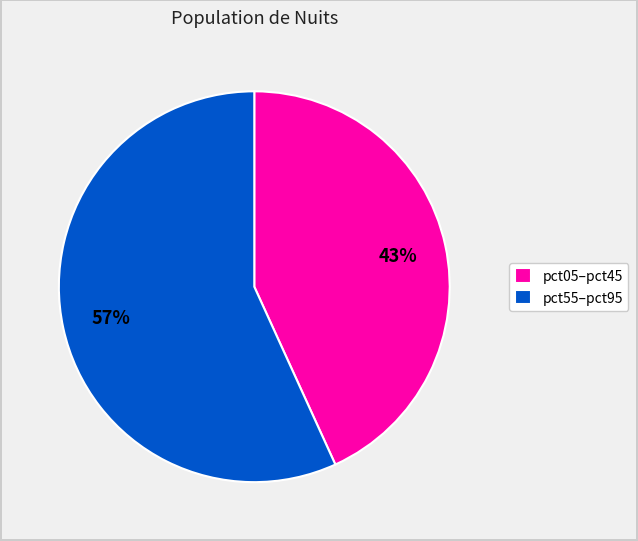

To the nearest percent, what is the difference between the largest and smallest slice percentages?

14%